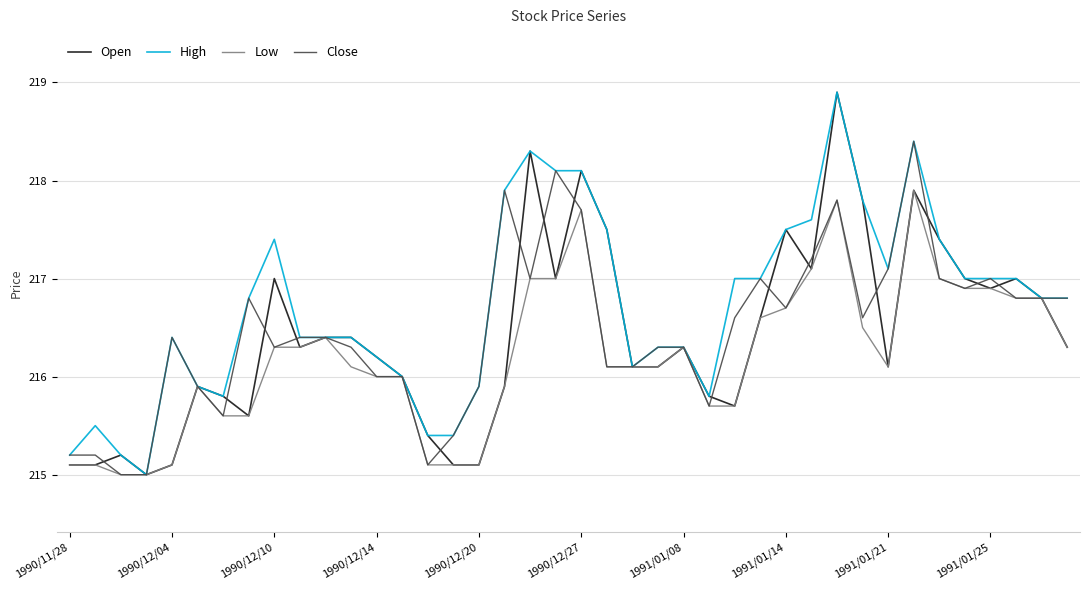

Is this an area chart (filled region under the line)?

No